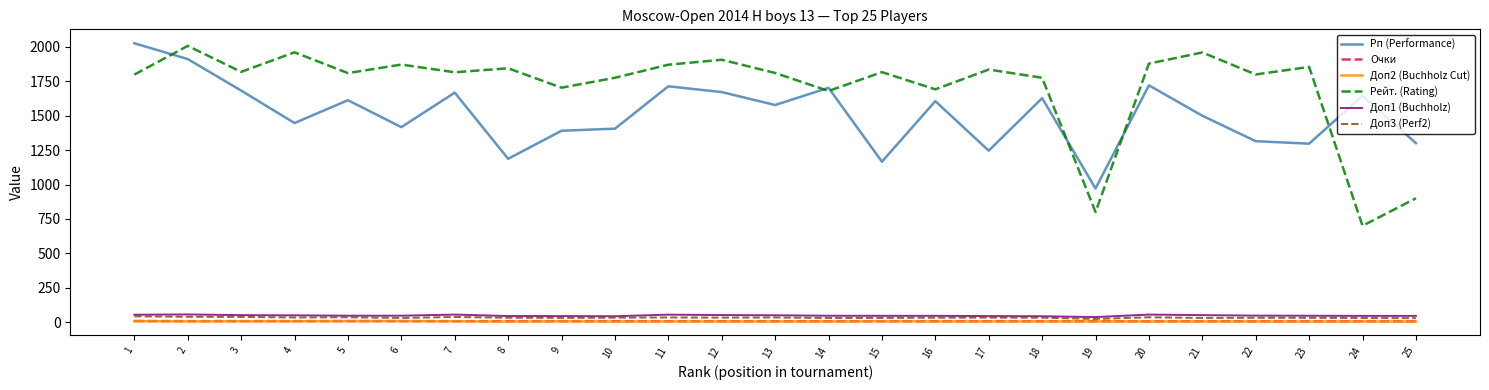

Which series has the largest total across all categories?

Рейт. (Rating)